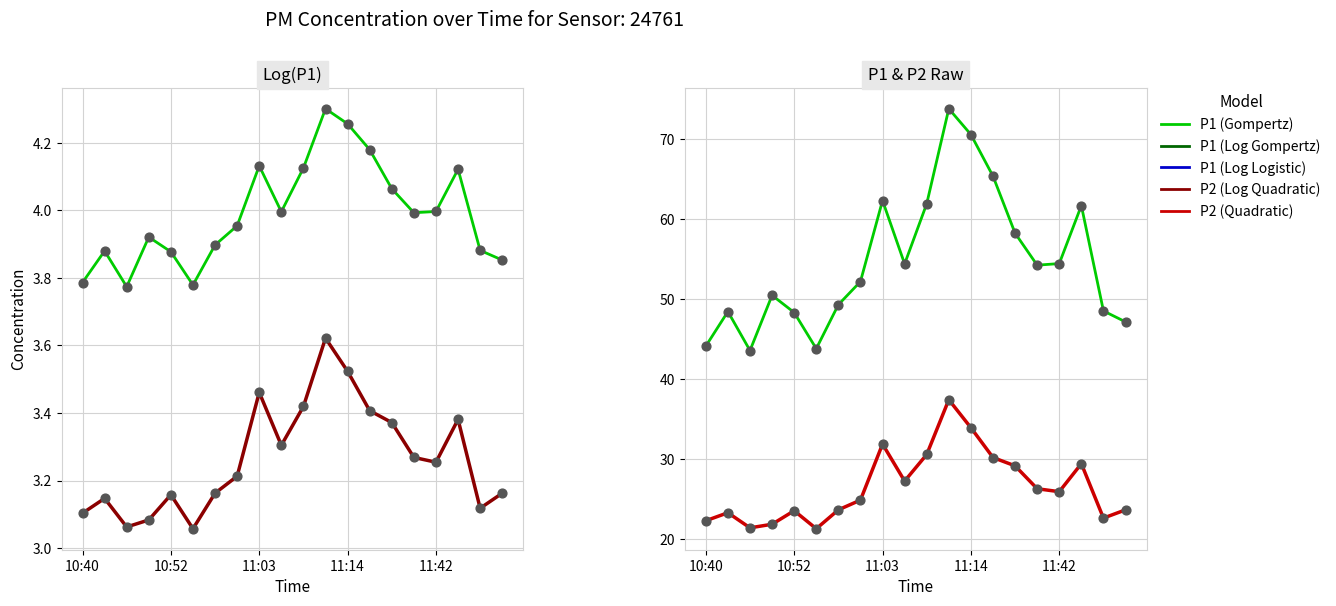

Which series contains the highest Y value?

P1 (Gompertz)